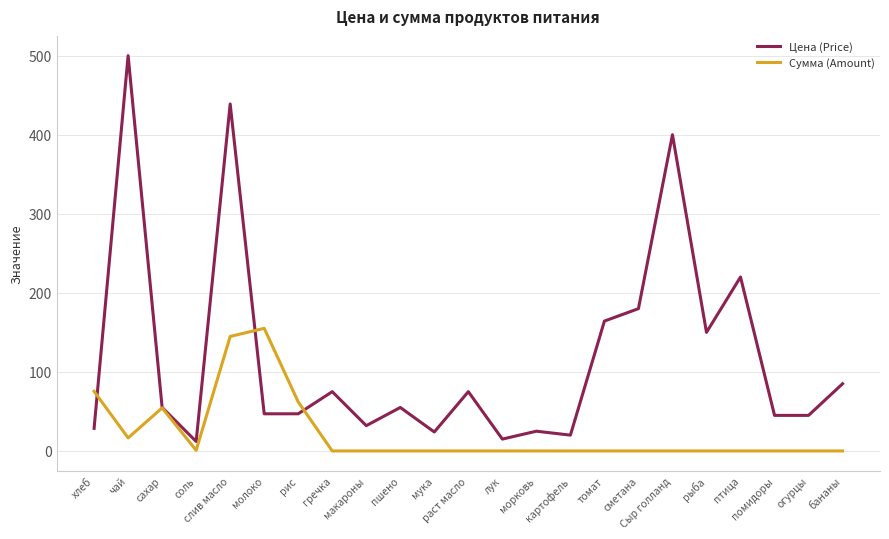

What position from the right is морковь?

10